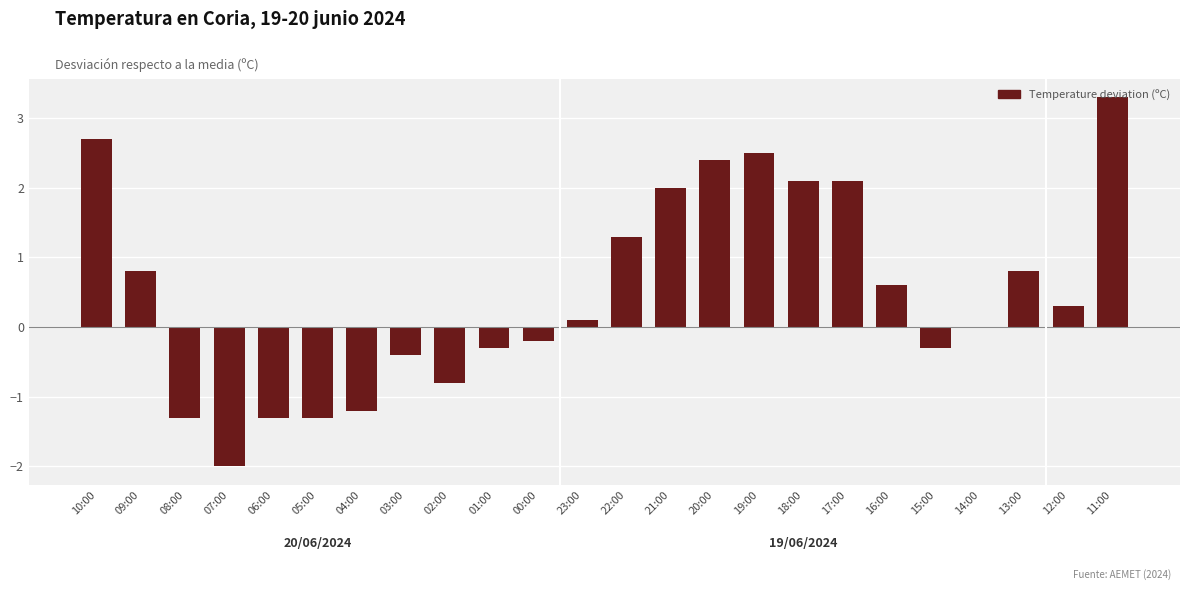

Between 22:00 and 11:00, which is larger?

11:00